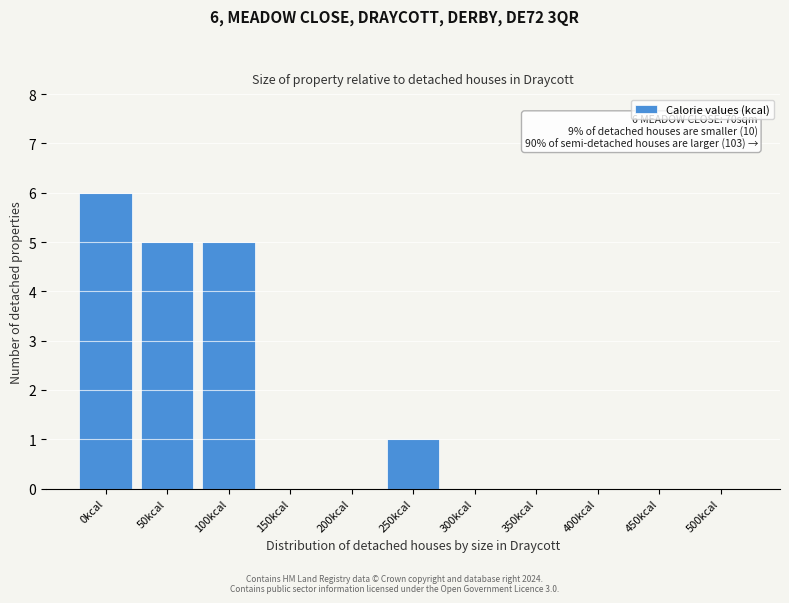

Reading right to left, list all the values displayed in this chart.

500kcal=0	450kcal=0	400kcal=0	350kcal=0	300kcal=0	250kcal=1	200kcal=0	150kcal=0	100kcal=5	50kcal=5	0kcal=6